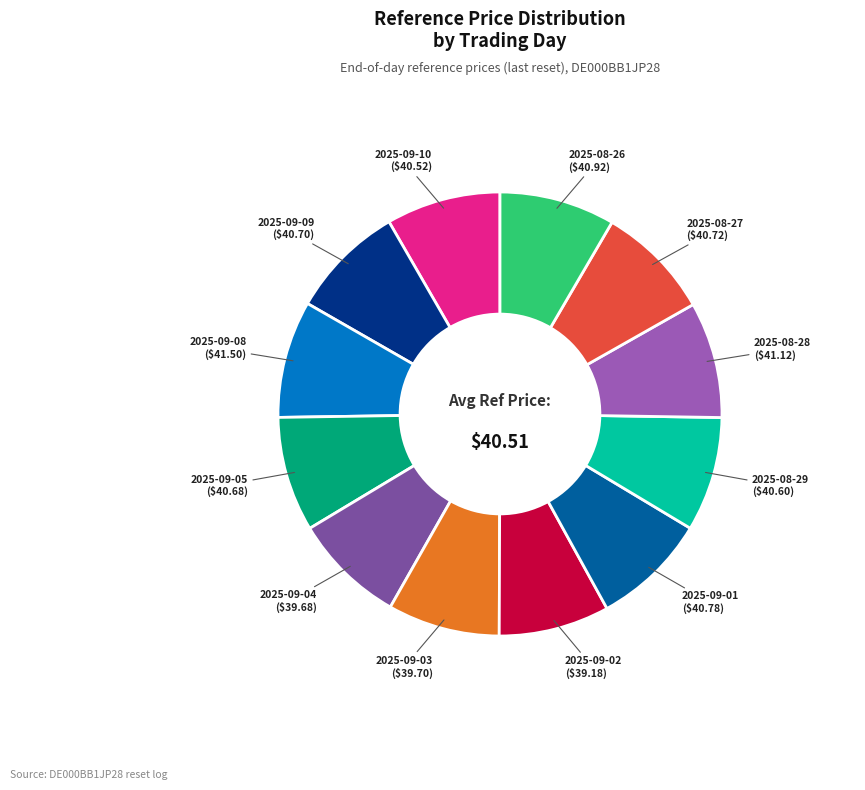

Is there any slice that represents more than half of the pie?

No